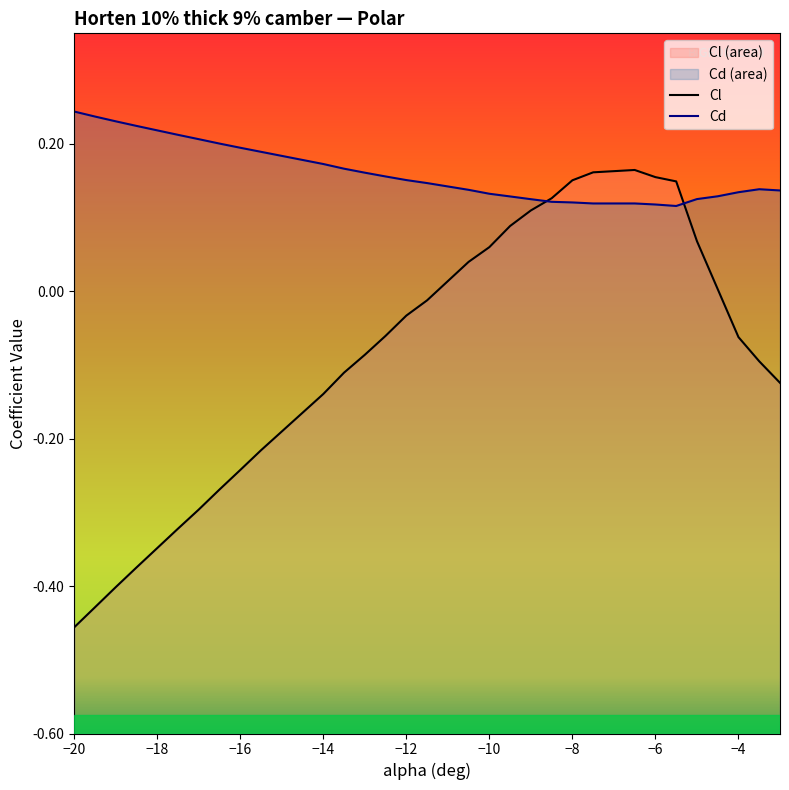

True or false: Cd and Cl intersect in this chart.

True